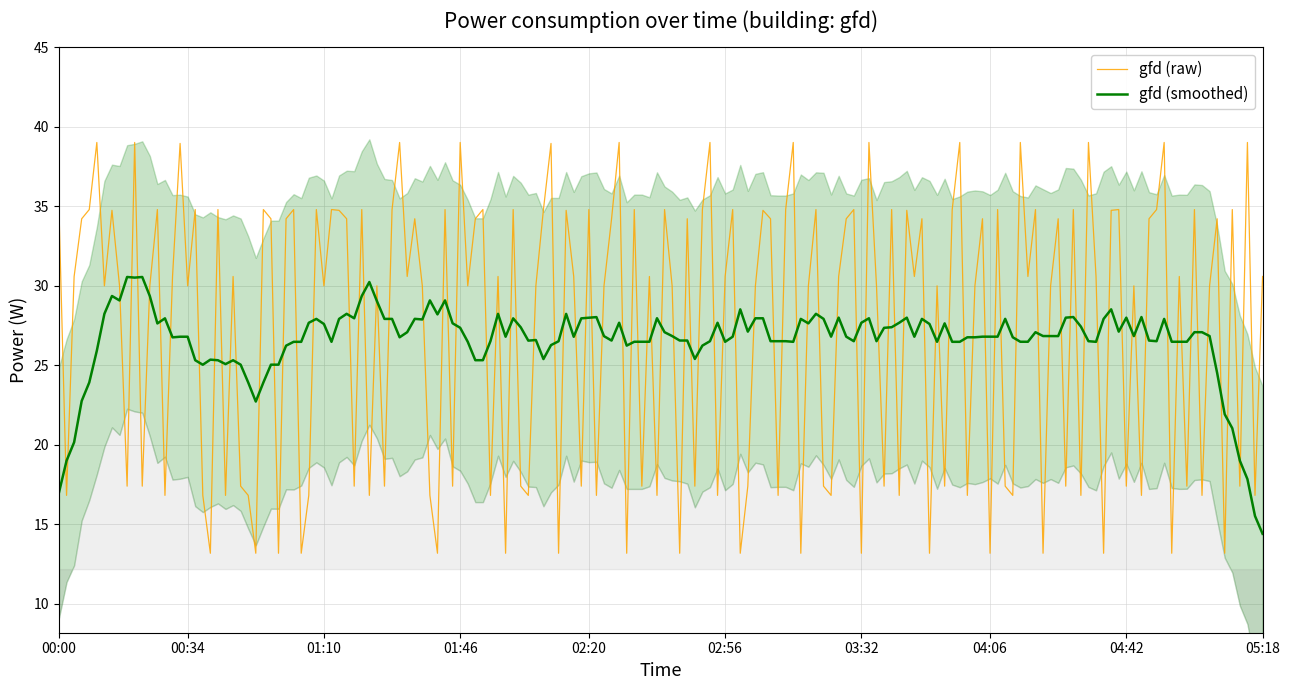

What is the average value?

27.2